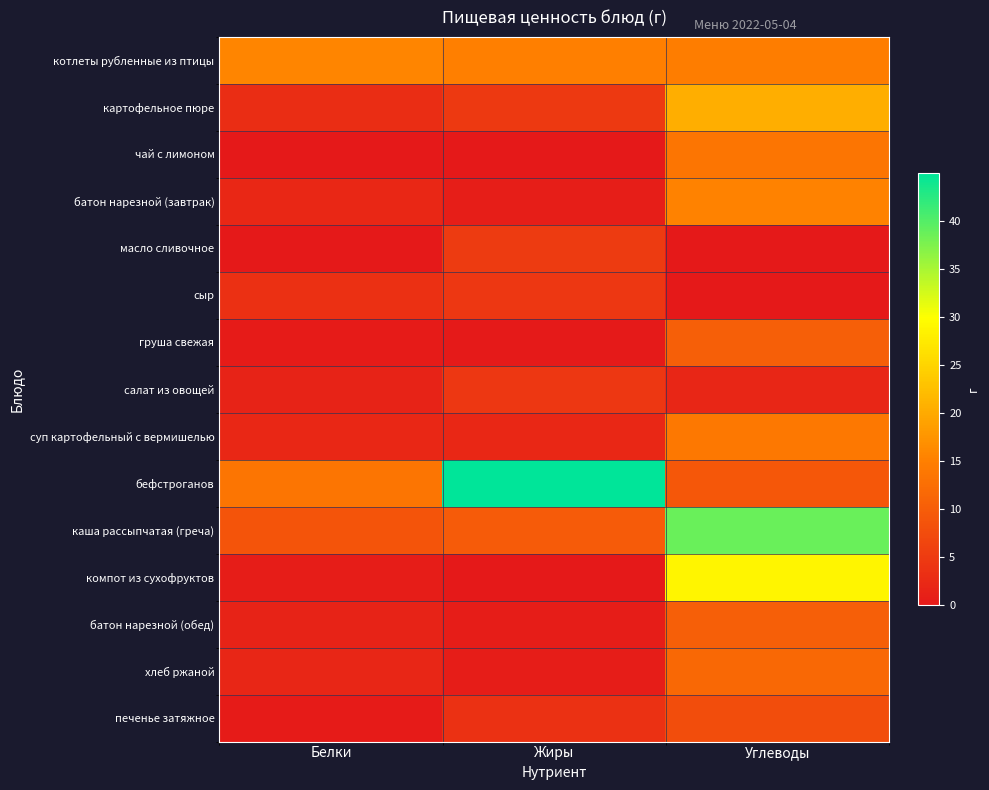

Which series changed the most between Белки and Углеводы?

каша рассыпчатая (греча)